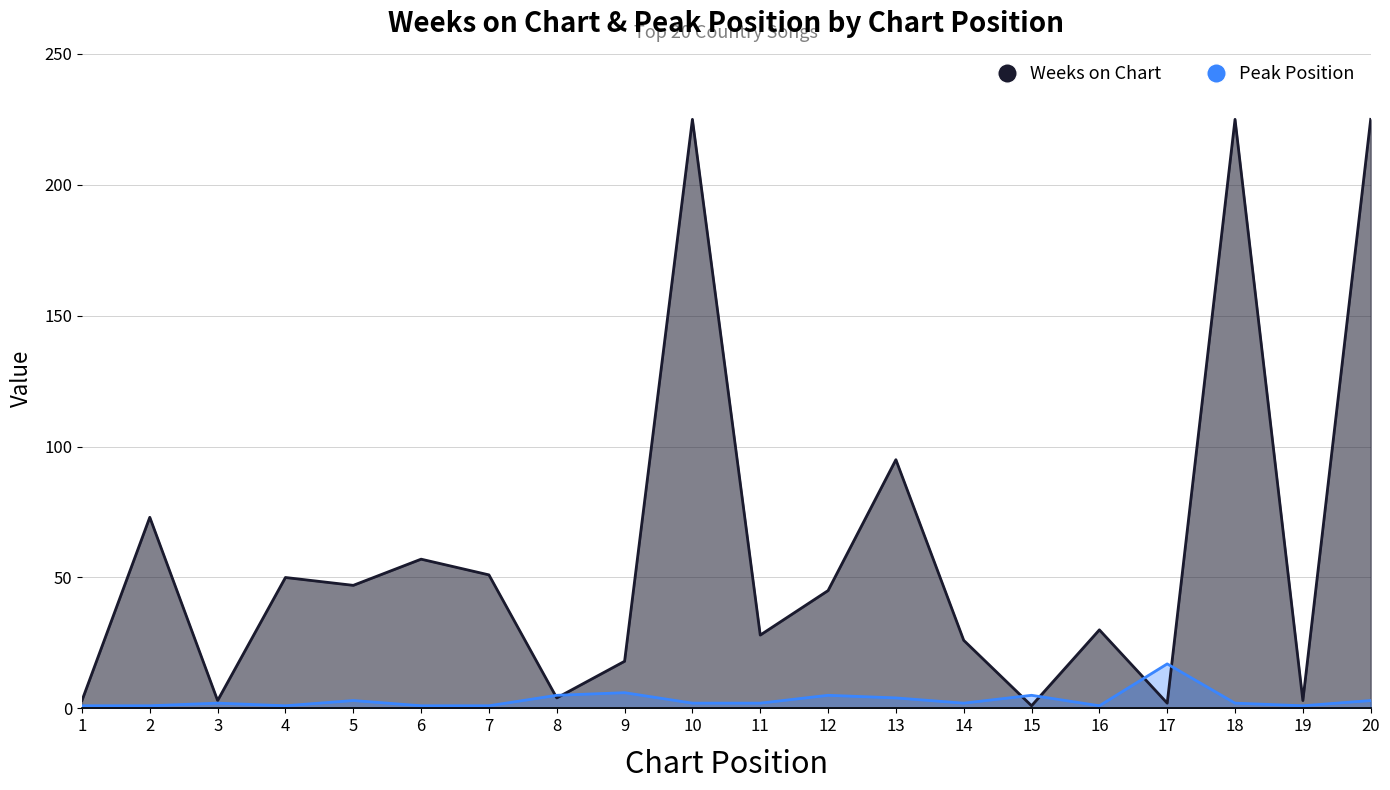

Reading left to right, transcribe all the data shown in this chart.

Weeks on Chart: 3	73	3	50	47	57	51	4	18	225	28	45	95	26	1	30	2	225	3	225
Peak Position: 1	1	2	1	3	1	1	5	6	2	2	5	4	2	5	1	17	2	1	3